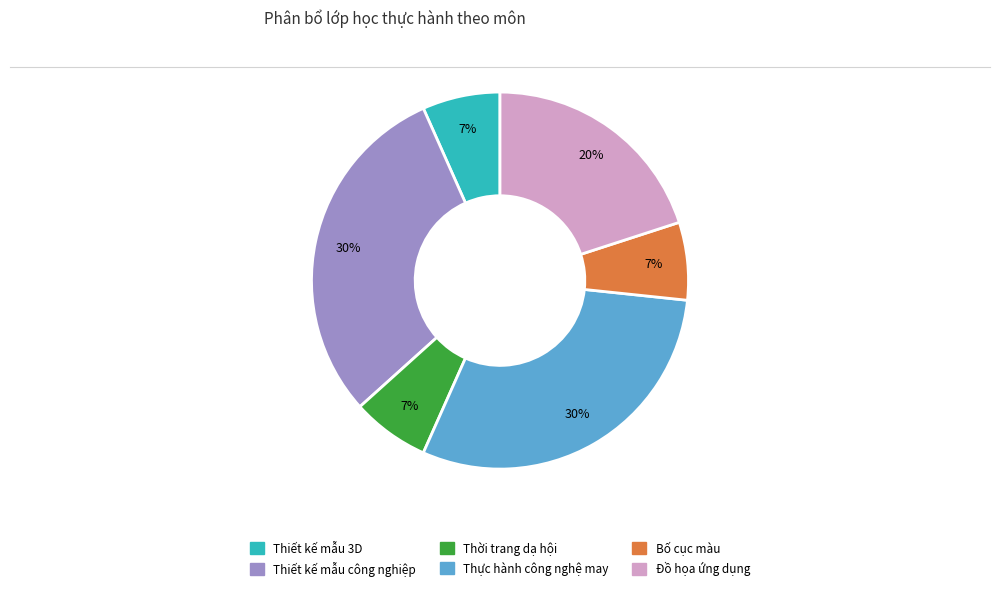

Does any single category account for the majority?

No